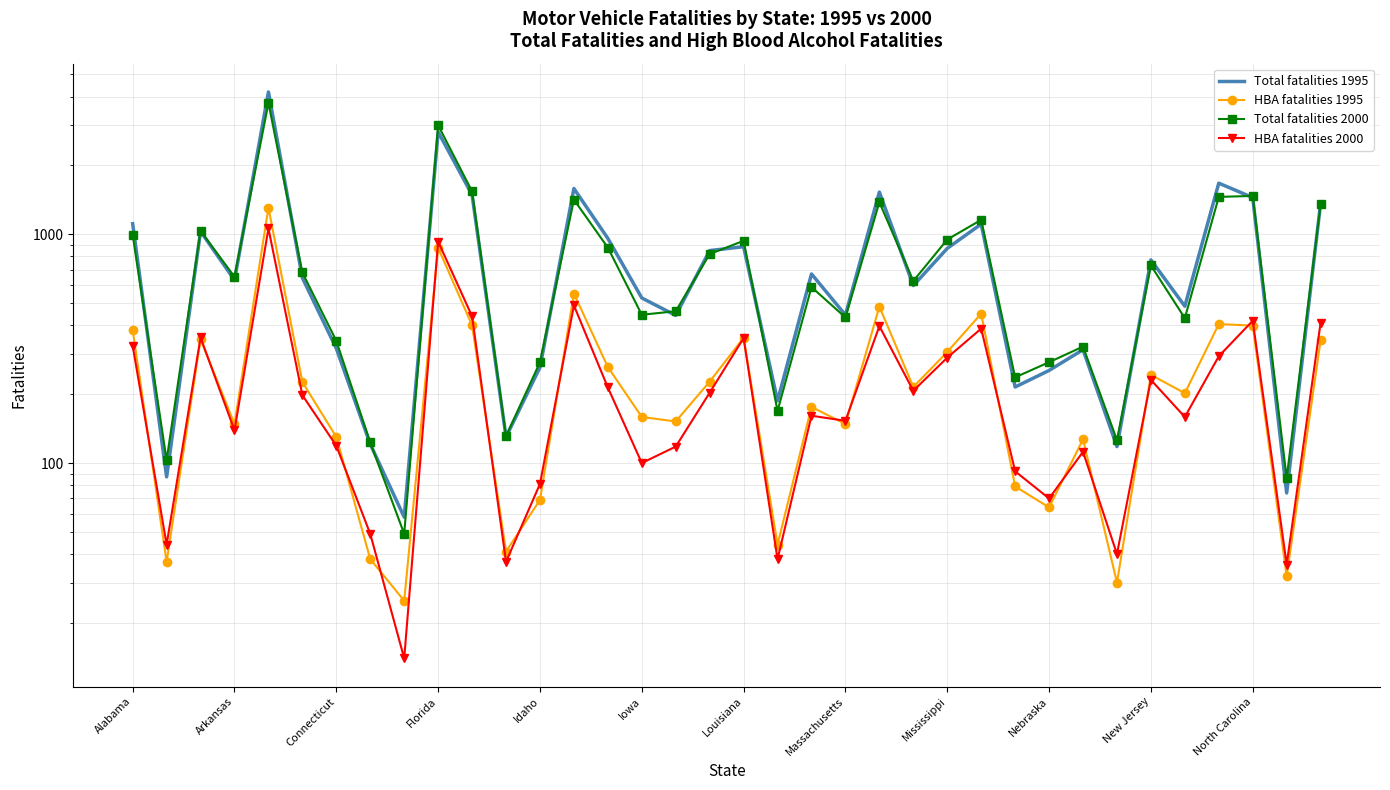

What is the total value across all series at 23?

1644